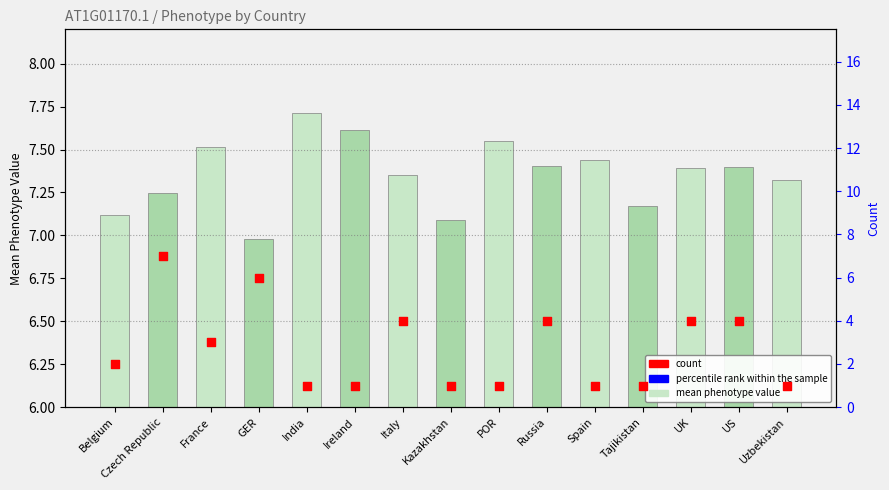

At which category is the sum across all series the highest?

India